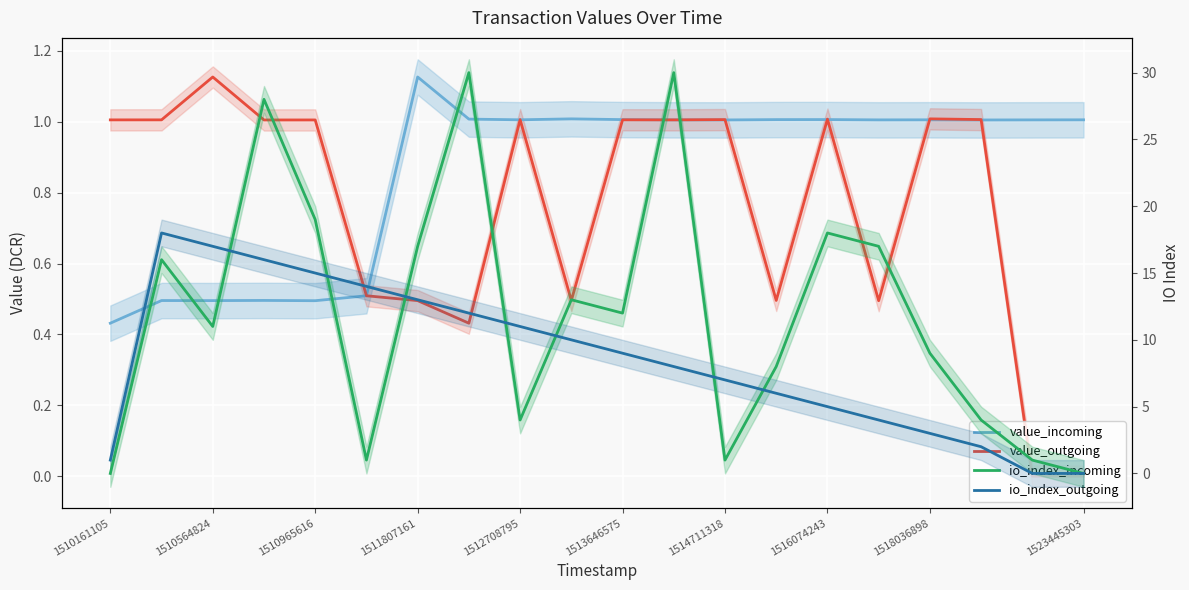

Does the chart display data point markers on the line(s)?

No